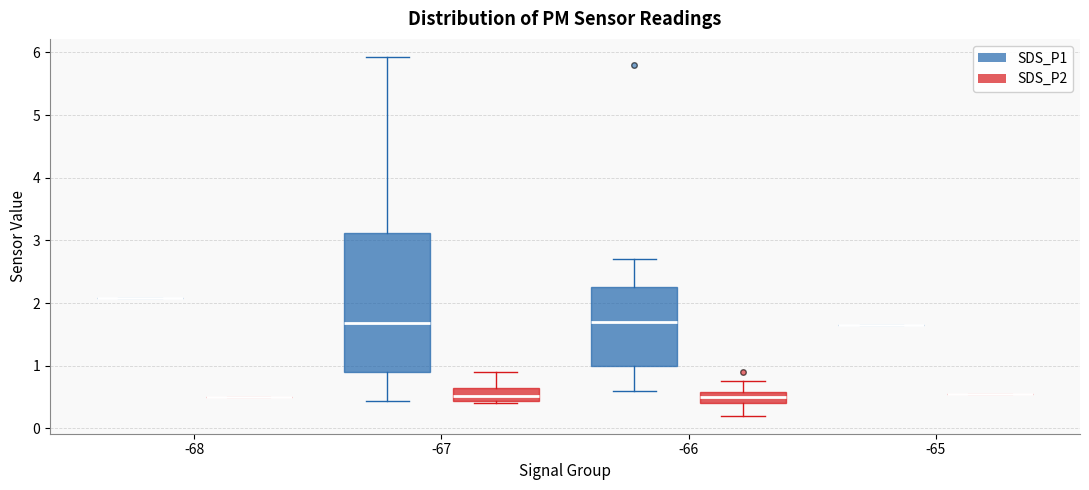

Where does the upper whisker of the box for -66 (SDS_P1) end on the y-axis? The values are not printed on the chart, so give them approximately, as read against the axis.

2.7